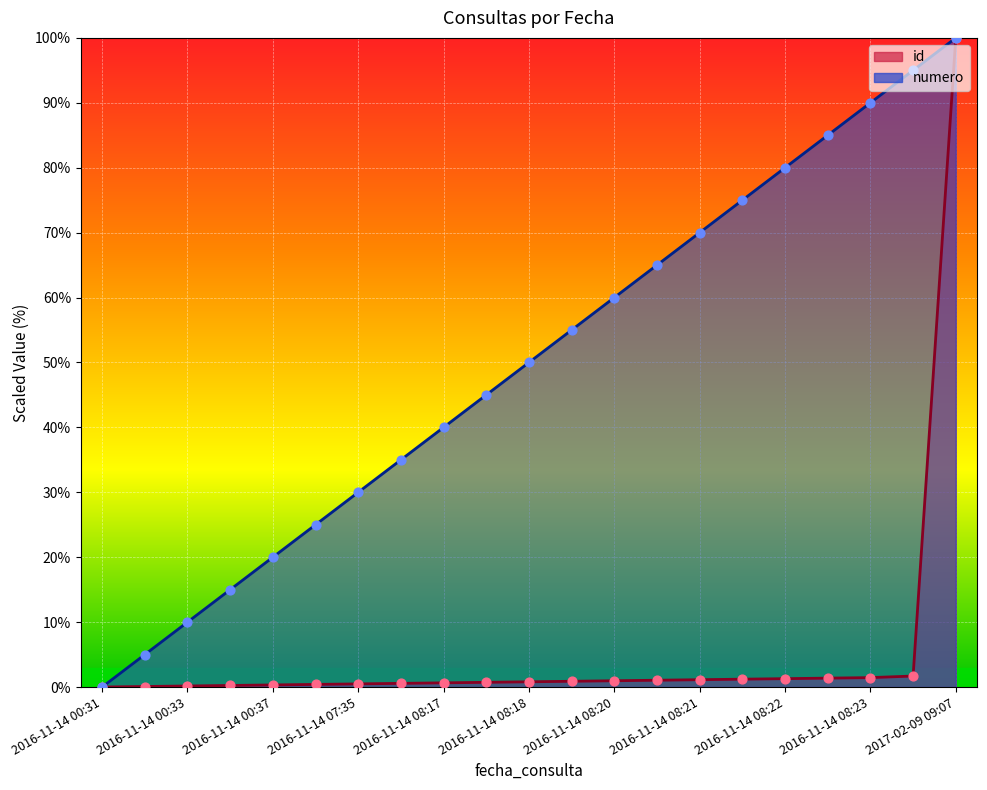

Which series has the largest total across all categories?

numero